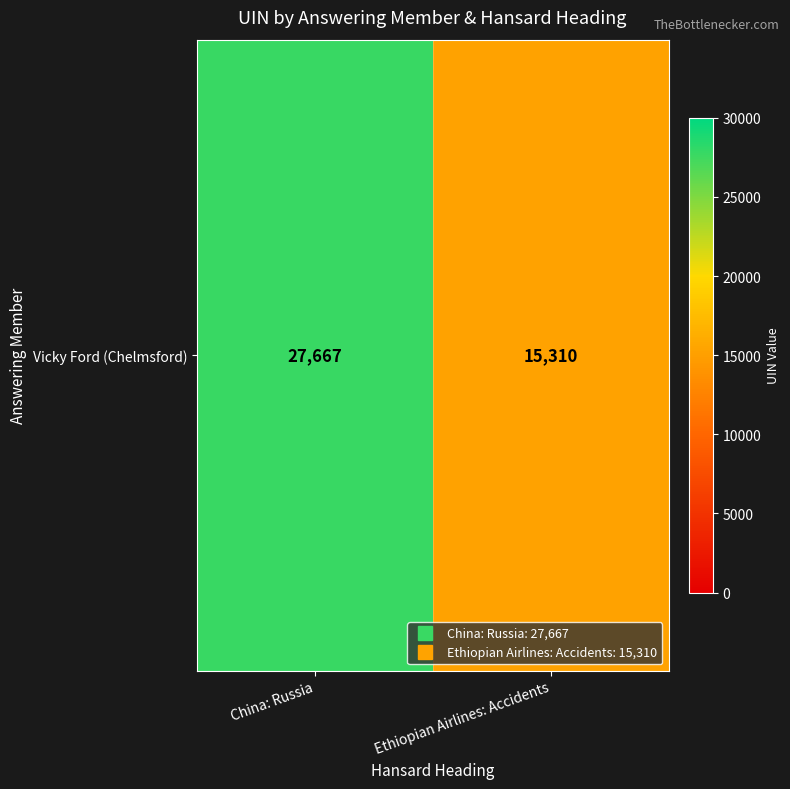

How many values are between 15310 and 27667?

2